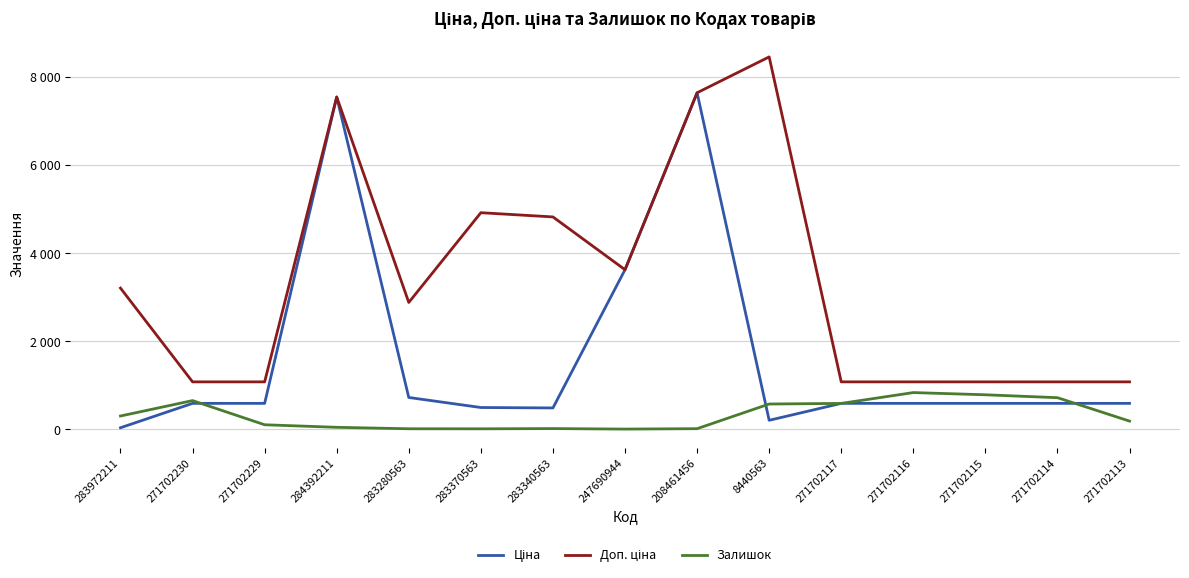

Rank the categories by Доп. ціна value from highest to lowest.

8440563, 208461456, 284392211, 283370563, 283340563, 247690944, 283972211, 283280563, 271702230, 271702229, 271702117, 271702116, 271702115, 271702114, 271702113